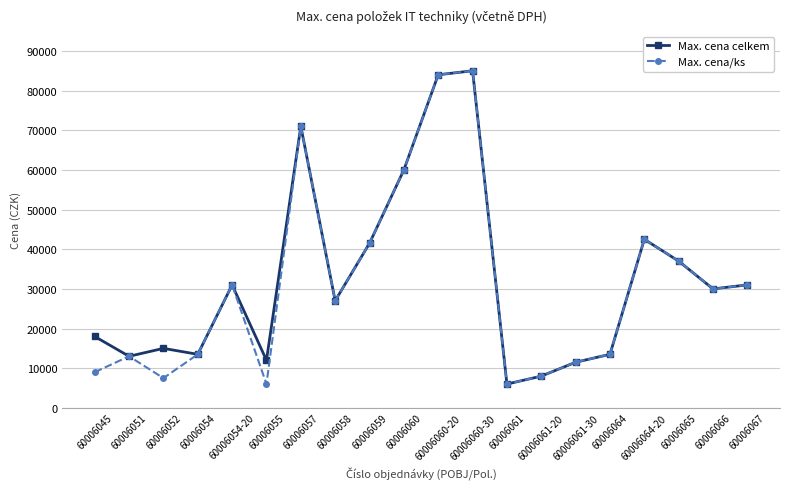

True or false: Max. cena/ks has a value of 11500 at 60006061-30.

True